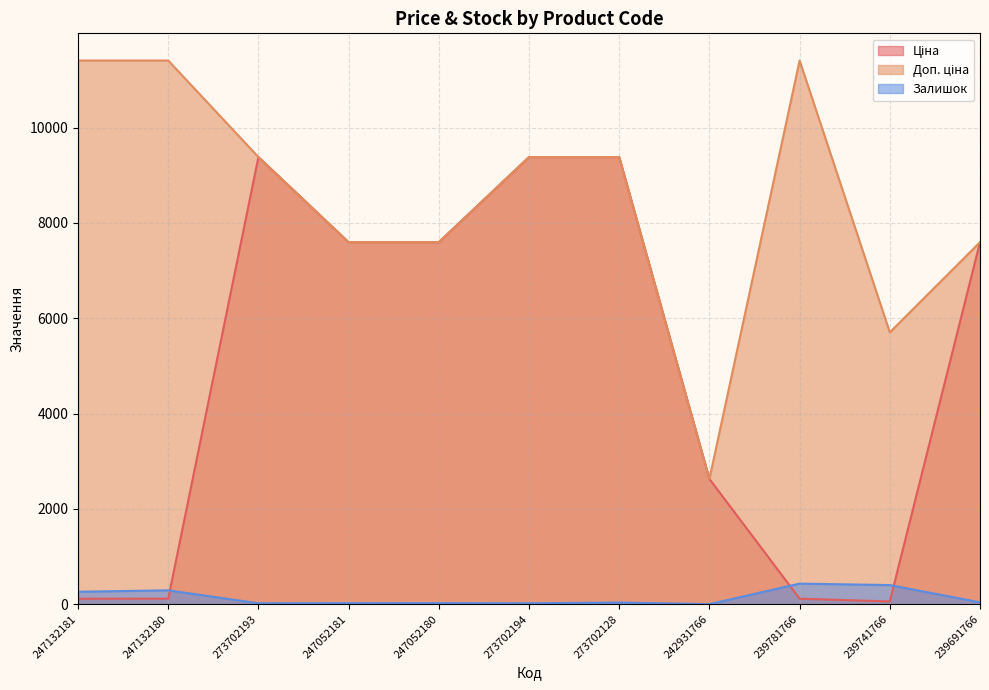

Reading left to right, extract all data points from this chart.

Ціна: 247132181=114.1	247132180=114.1	273702193=9384.0	247052181=7596.5	247052180=7596.5	273702194=9384.0	273702128=9384.0	242931766=2627.5	239781766=114.1	239741766=57.0	239691766=7596.5
Доп. ціна: 247132181=11410.0	247132180=11410.0	273702193=9384.0	247052181=7596.5	247052180=7596.5	273702194=9384.0	273702128=9384.0	242931766=2628.0	239781766=11410.0	239741766=5705.0	239691766=7596.5
Залишок: 247132181=260.0	247132180=290.0	273702193=18.0	247052181=20.0	247052180=21.0	273702194=18.0	273702128=34.0	242931766=0.0	239781766=431.0	239741766=400.0	239691766=38.0